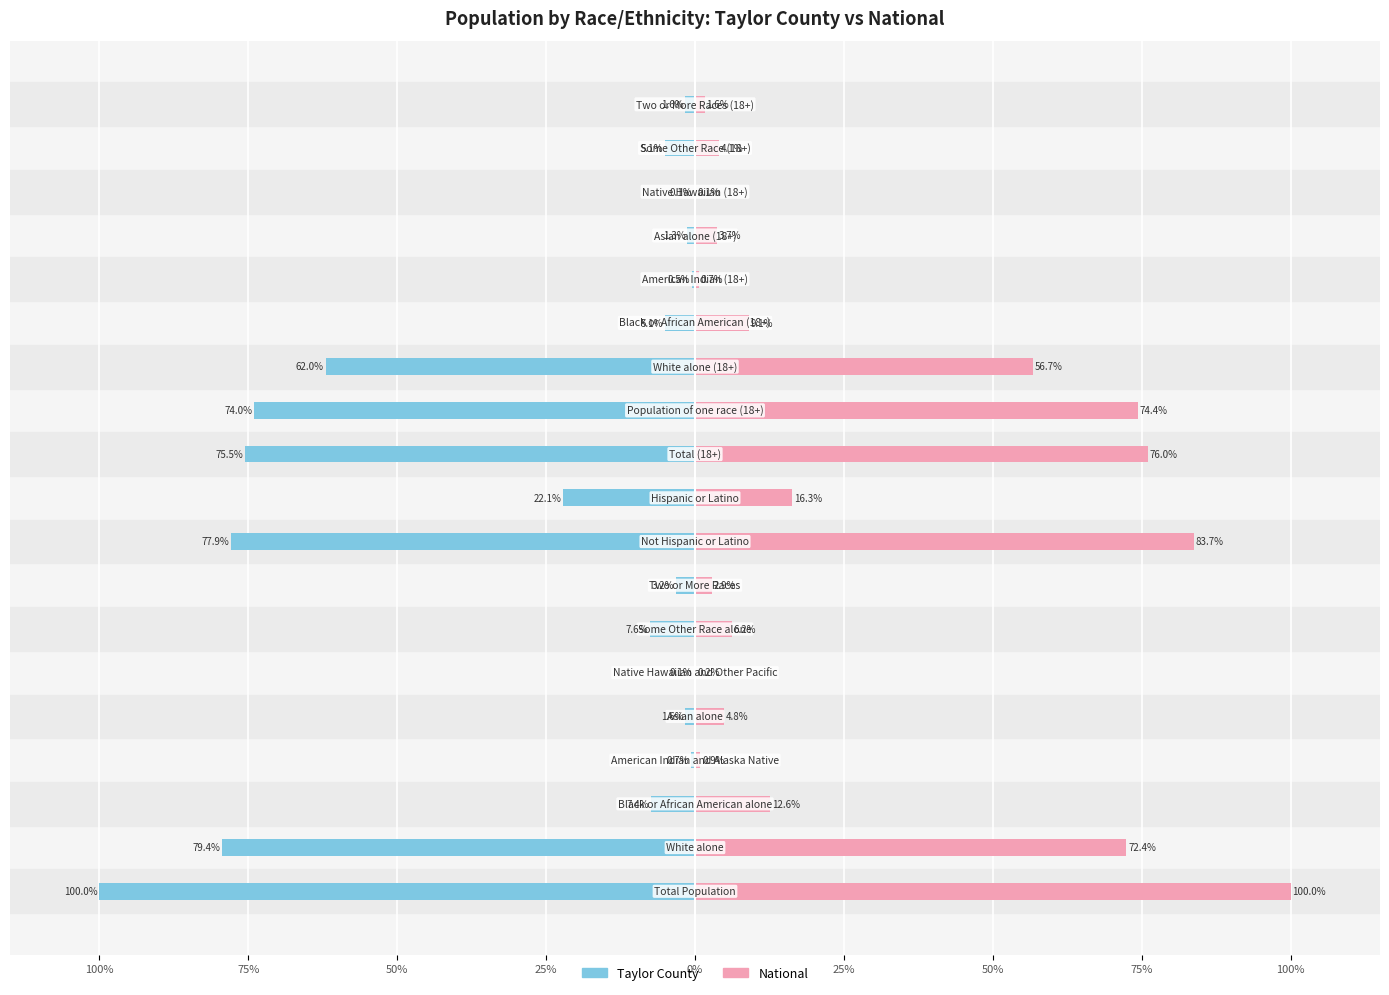

What is the highest value of the National series?

100.0